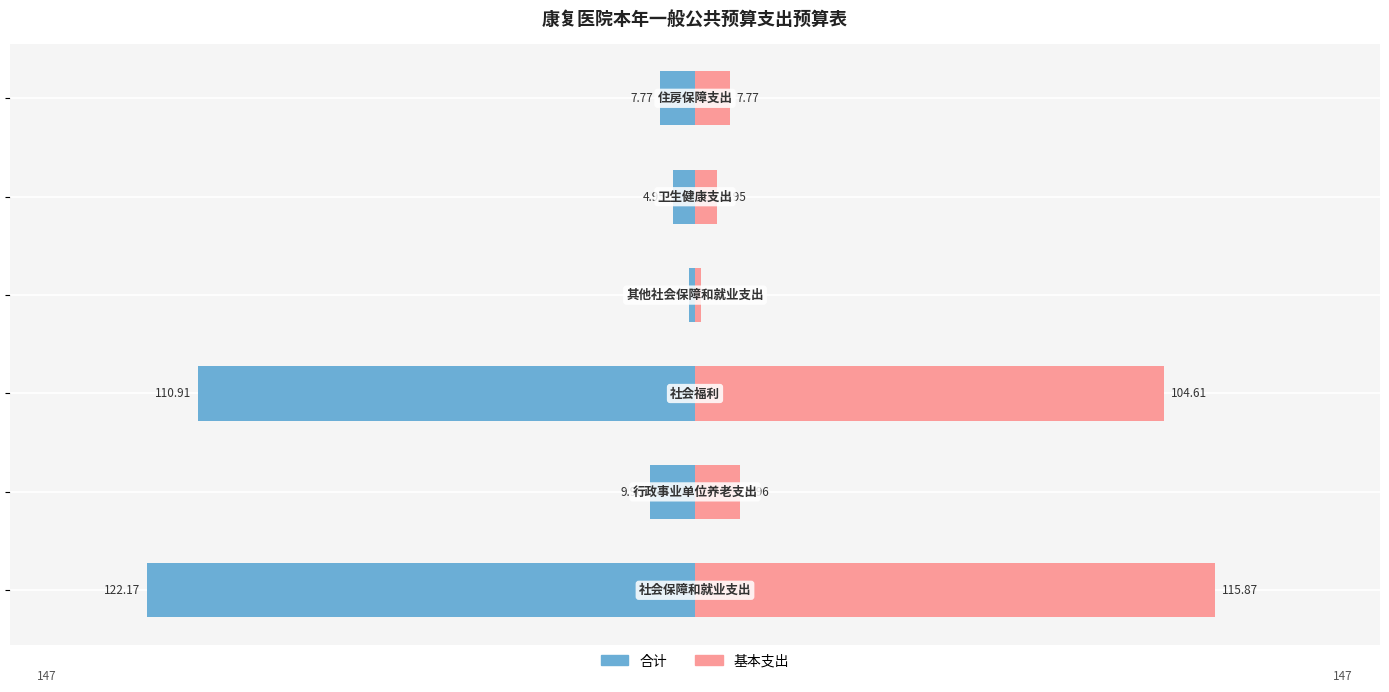

Reading left to right, list all the values displayed in this chart.

合计: 0=-122.2	1=-10.0	2=-110.9	3=-1.3	4=-5.0	5=-7.8
基本支出: 0=115.9	1=10.0	2=104.6	3=1.3	4=5.0	5=7.8